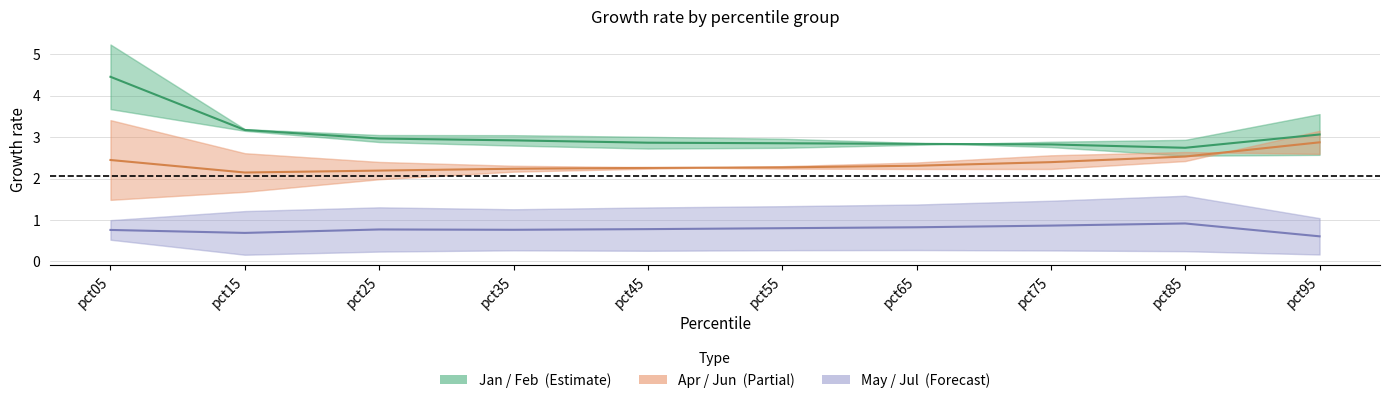

How many lines are shown in the chart?

3